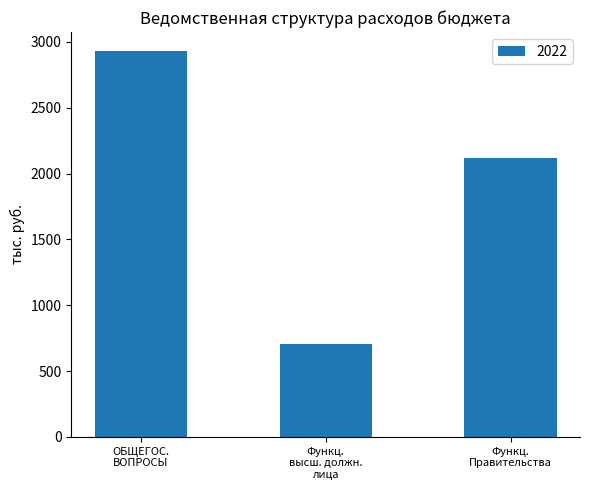

What is the sum of all values?

5754.2